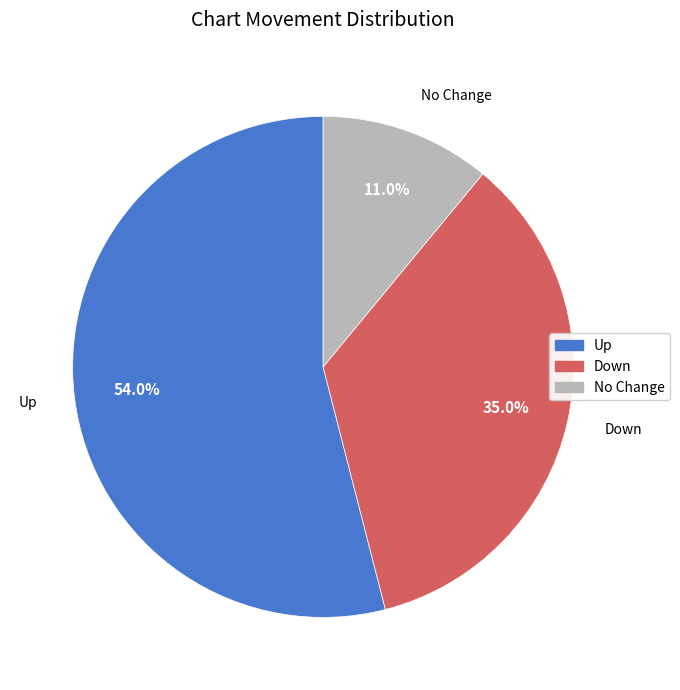

Does any single category account for the majority?

Yes